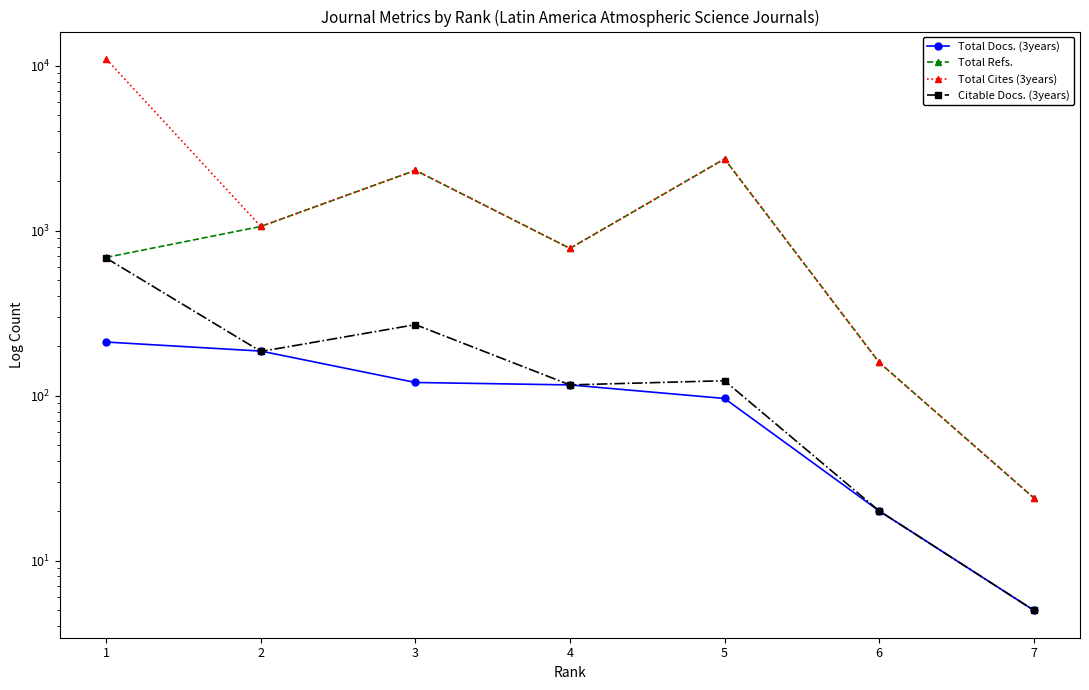

What is the total value across all series at 5?

5659